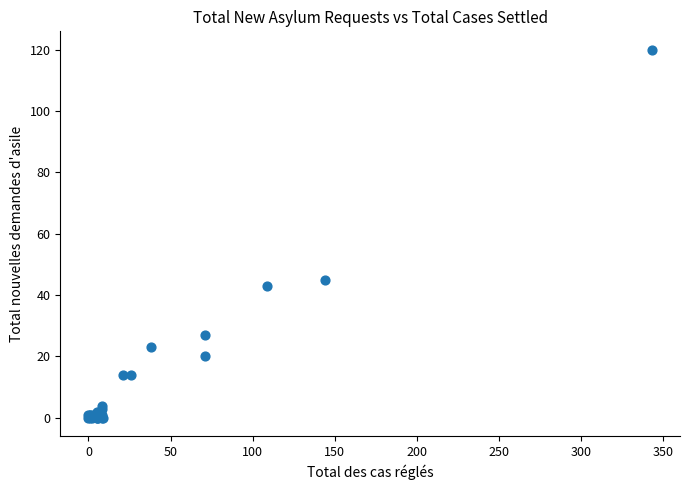

What Y value in the scatter plot is closest to 60?

45